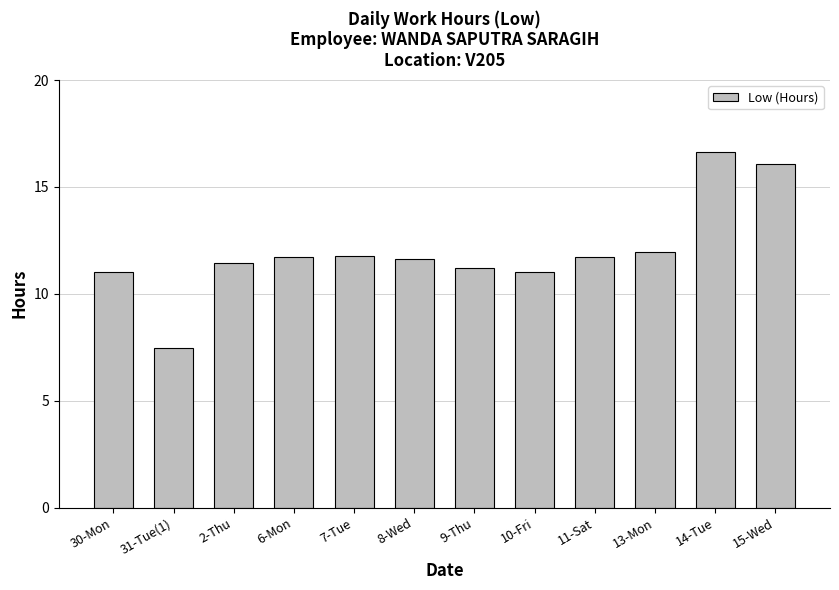

How many categories are shown in the chart?

12